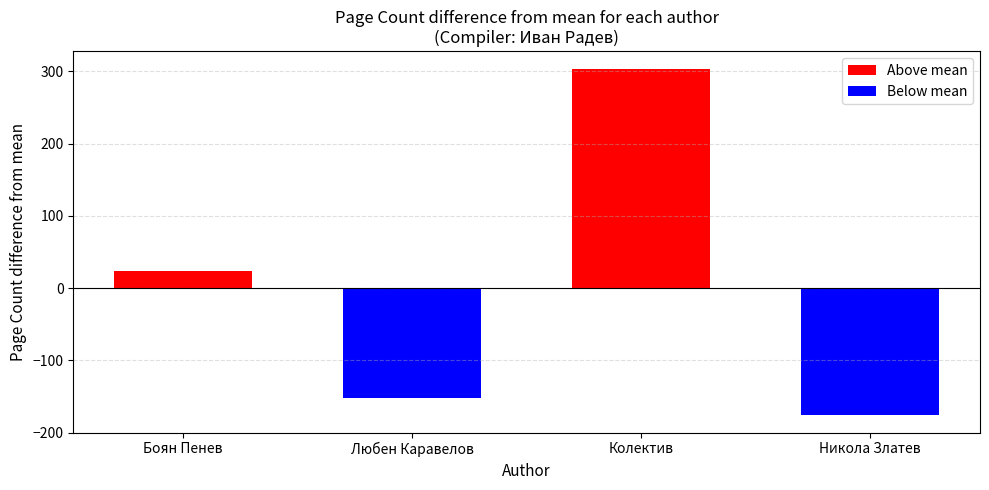

What are all the series names shown in the legend?

Above mean, Below mean